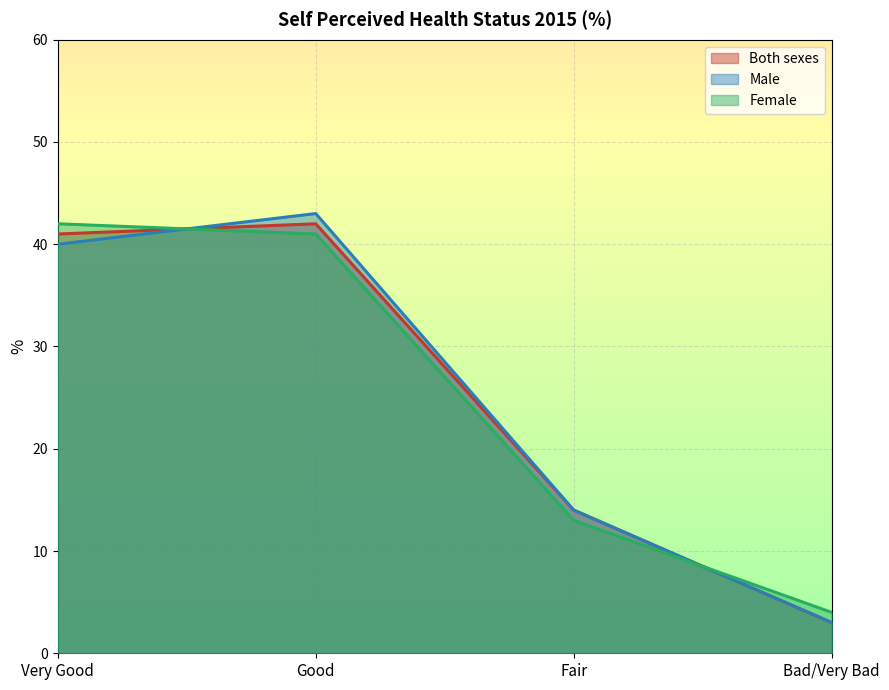

What is the difference between the Both sexes values at Fair and Good?

28